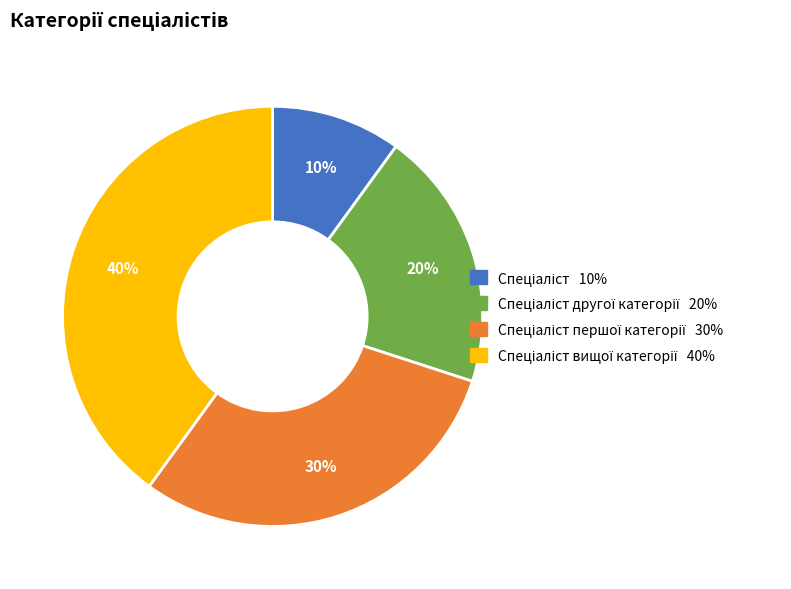

To the nearest percent, what is the average slice percentage?

25%